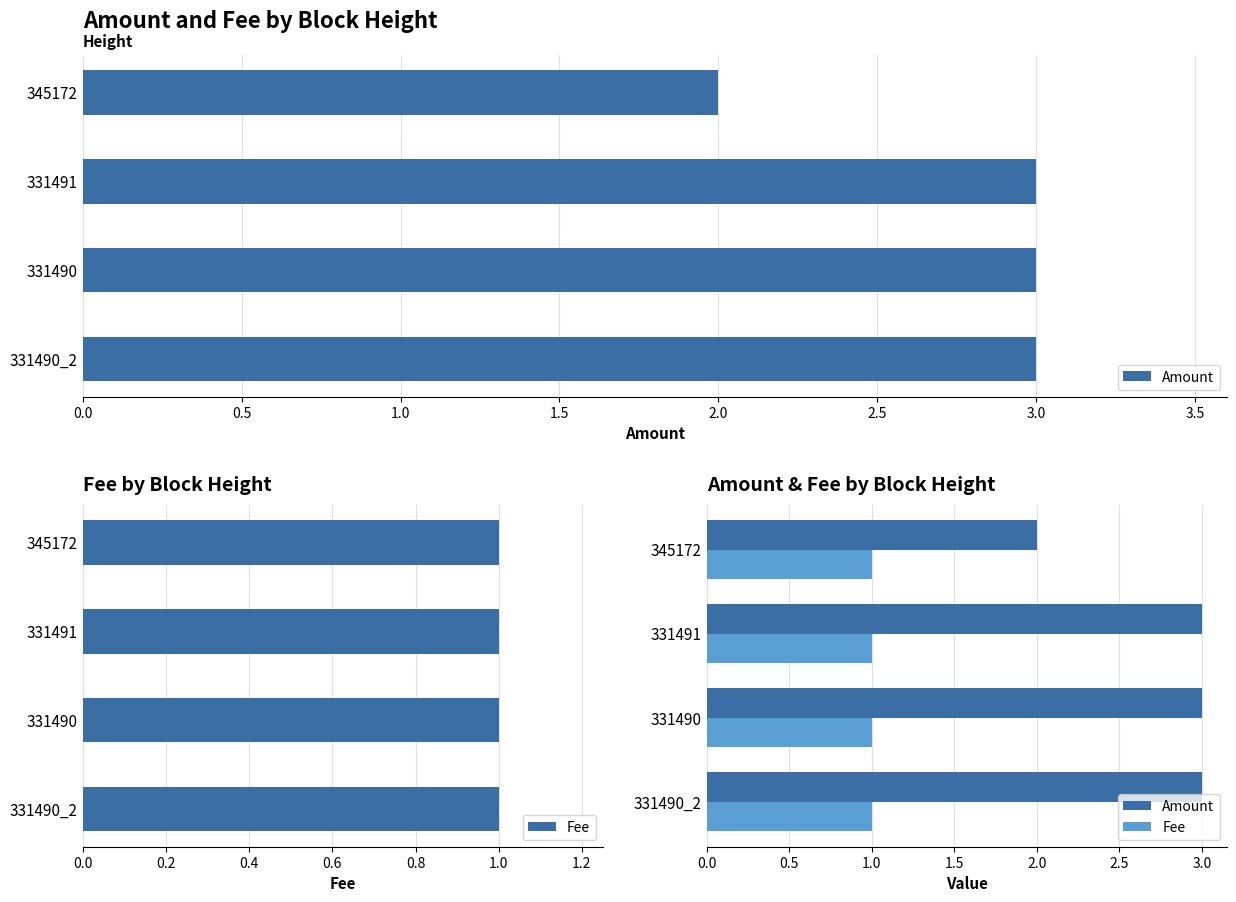

Between 331491 and 331490_2, which series saw the biggest shift?

Amount